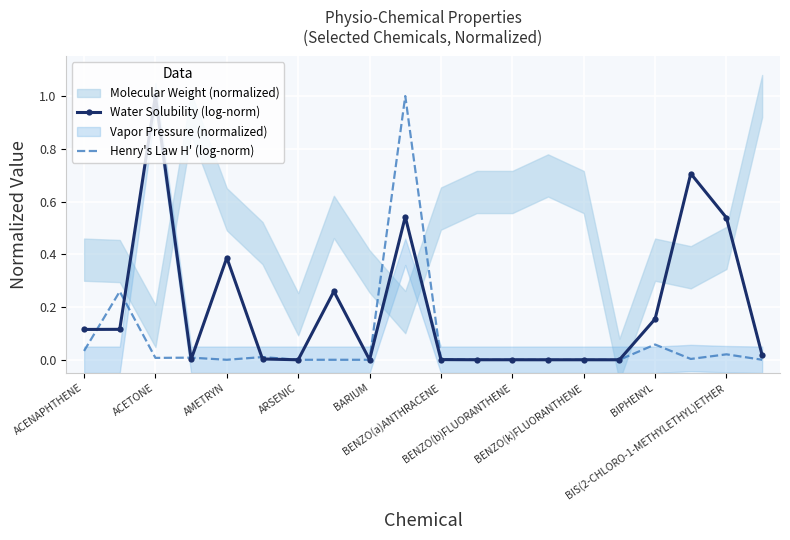

Reading right to left, extract all data points from this chart.

Water Solubility (log-norm): 0.0	0.5	0.7	0.2	0.0	0.0	0.0	0.0	0.0	0.0	0.5	0.0	0.3	0.0	0.0	0.4	0.0	1.0	0.1	0.1
Henry's Law H' (log-norm): 0.0	0.0	0.0	0.1	0.0	0.0	0.0	0.0	0.0	0.0	1.0	0.0	0.0	0.0	0.0	0.0	0.0	0.0	0.3	0.0